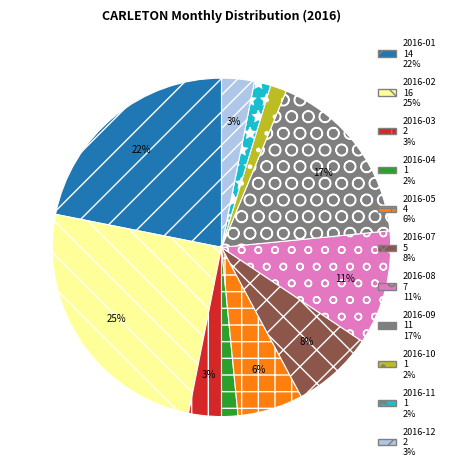

To the nearest percent, what is the average slice percentage?

9%